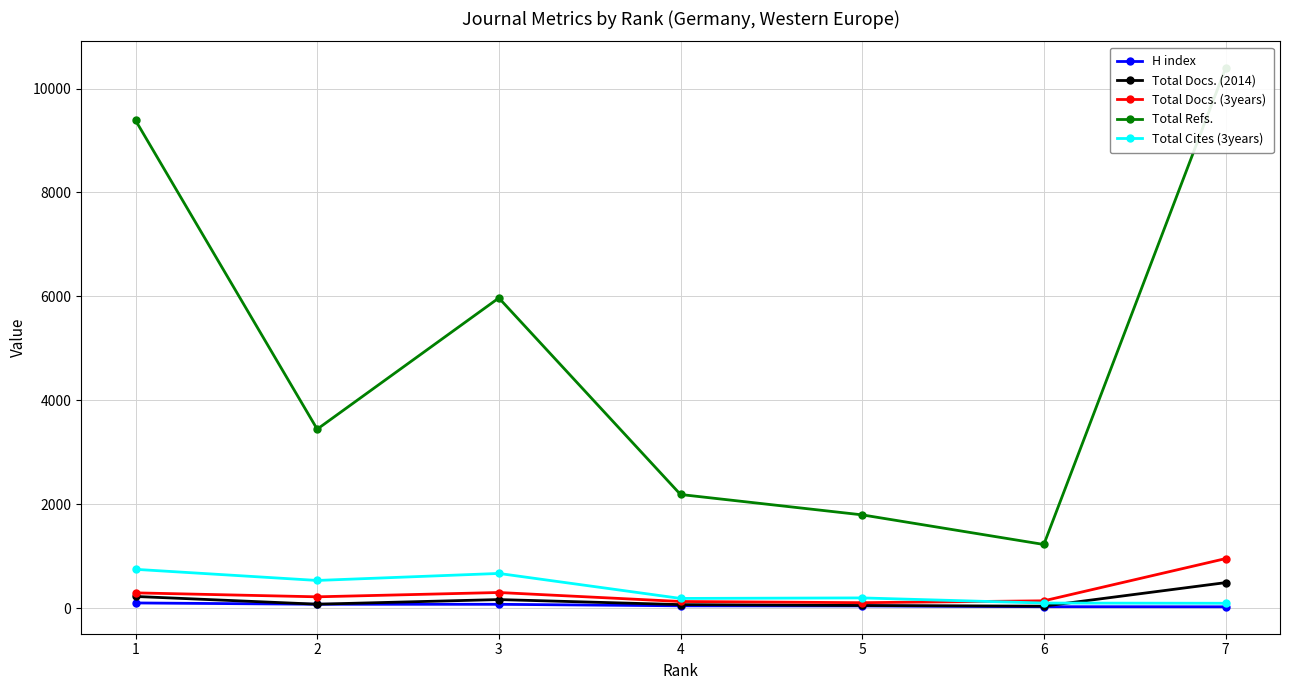

What is the average value of the Total Docs. (3years) series?

307